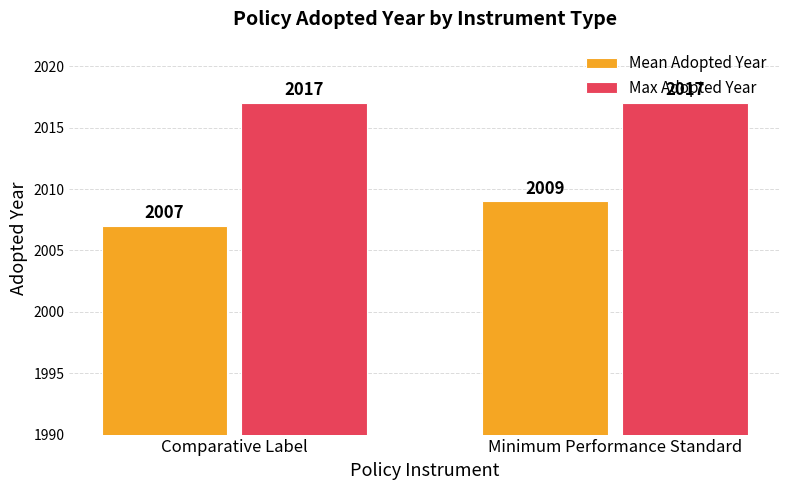

What is the smallest value displayed?

2007